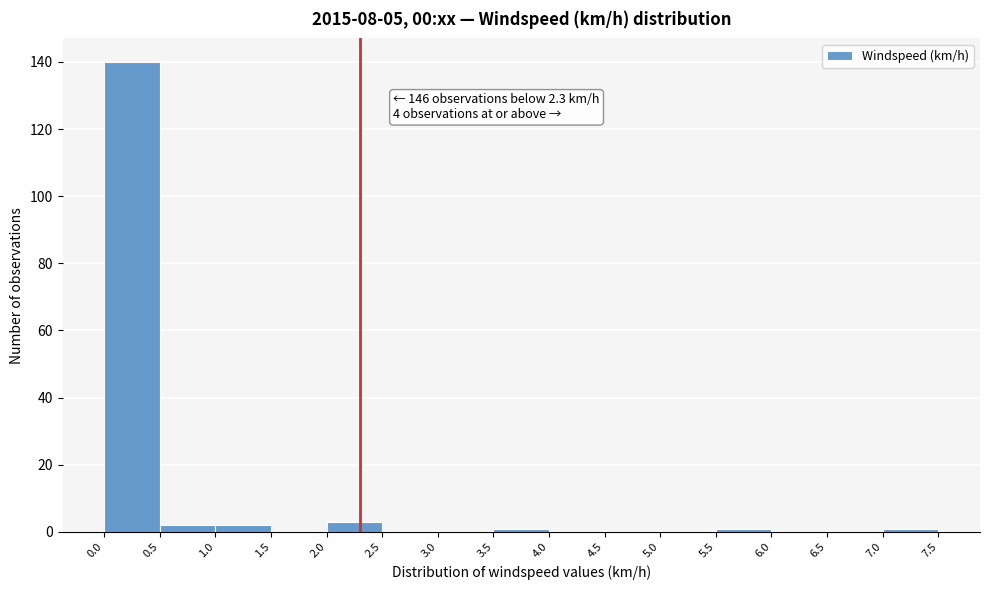

Over which range of the x-axis is the bar tallest?

0.0 to 0.5